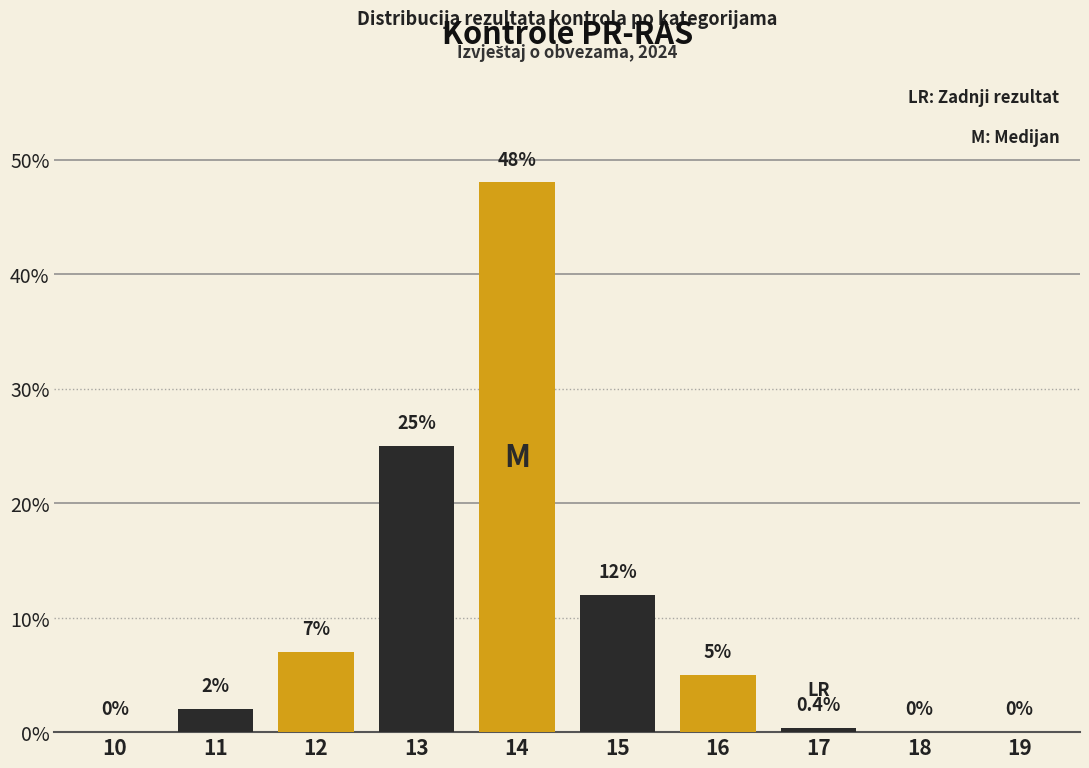

Reading left to right, what are all the values shown in this chart?

10=0.0	11=2.0	12=7.0	13=25.0	14=48.0	15=12.0	16=5.0	17=0.4	18=0.0	19=0.0